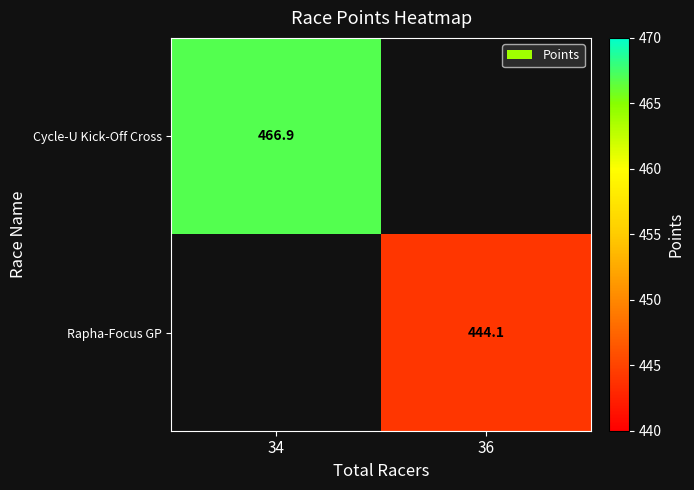

Is the value of Cycle-U Kick-Off Cross at 34 greater than the value of Rapha-Focus GP at 36?

Yes